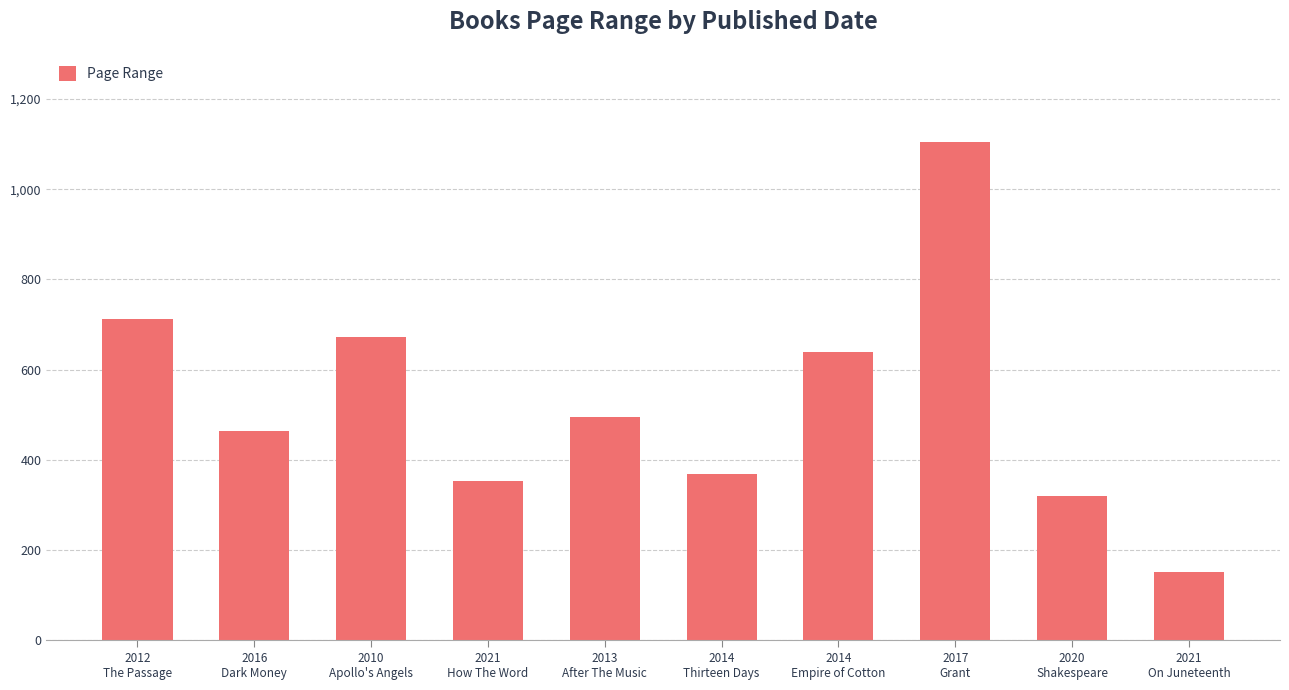

List the labels in order of value, smallest first.

2021
On Juneteenth, 2020
Shakespeare, 2021
How The Word, 2014
Thirteen Days, 2016
Dark Money, 2013
After The Music, 2014
Empire of Cotton, 2010
Apollo's Angels, 2012
The Passage, 2017
Grant